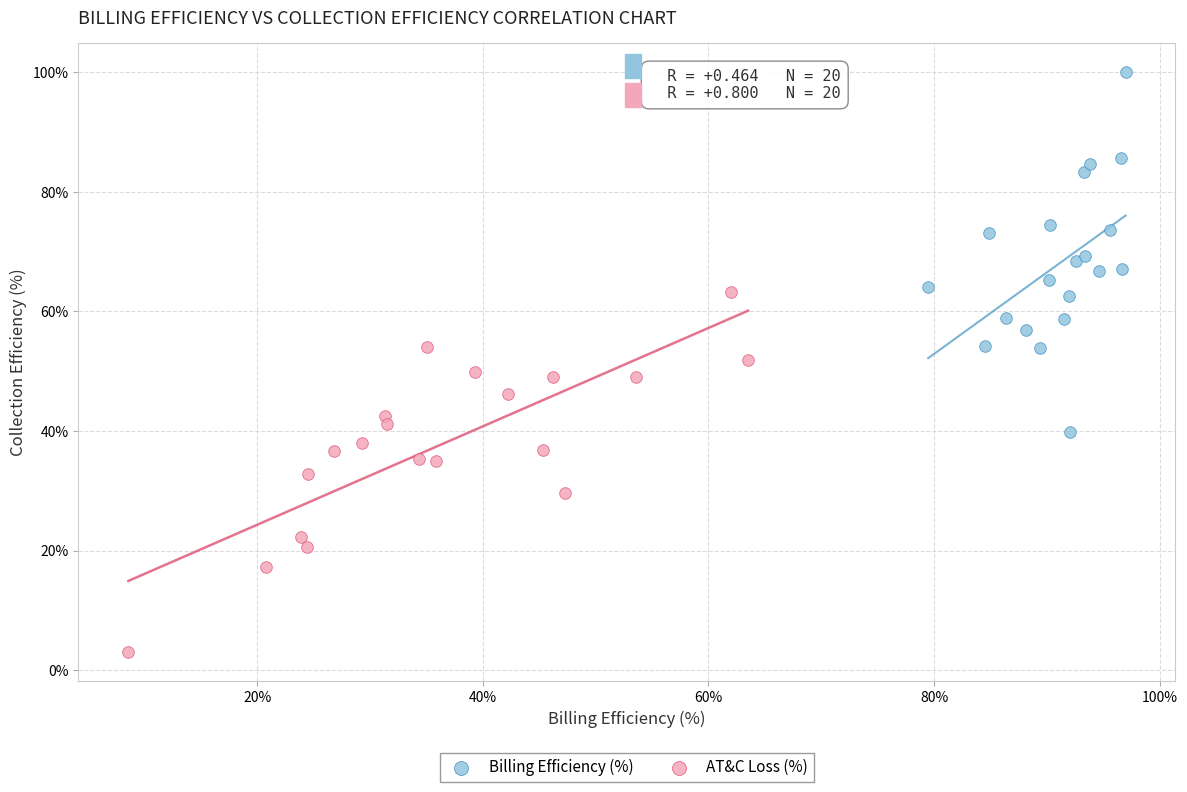

Which series reaches the minimum Y coordinate?

AT&C Loss (%)